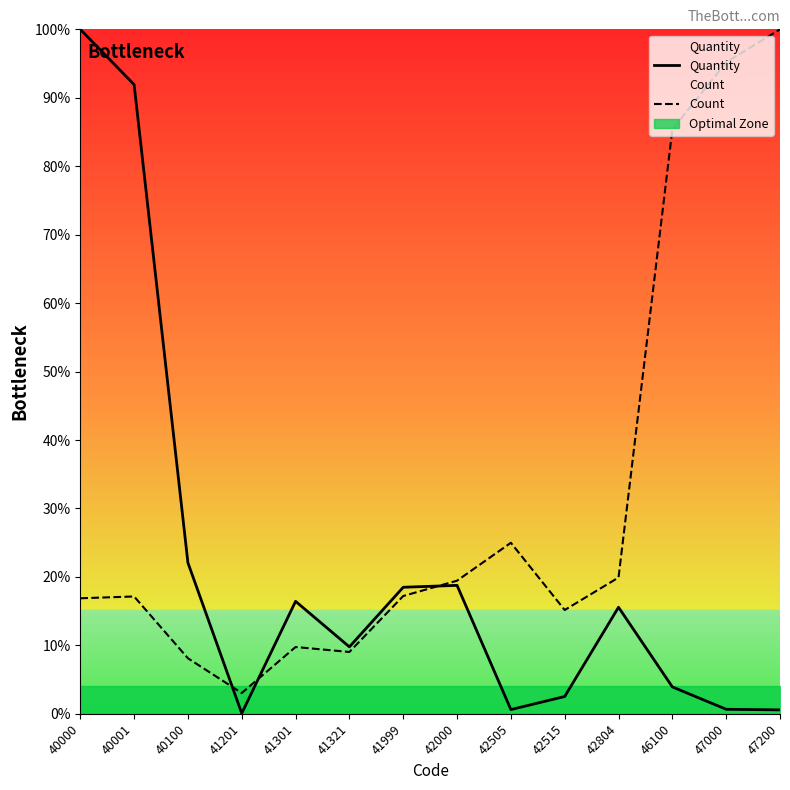

Where is the first local minimum for Quantity?

41201